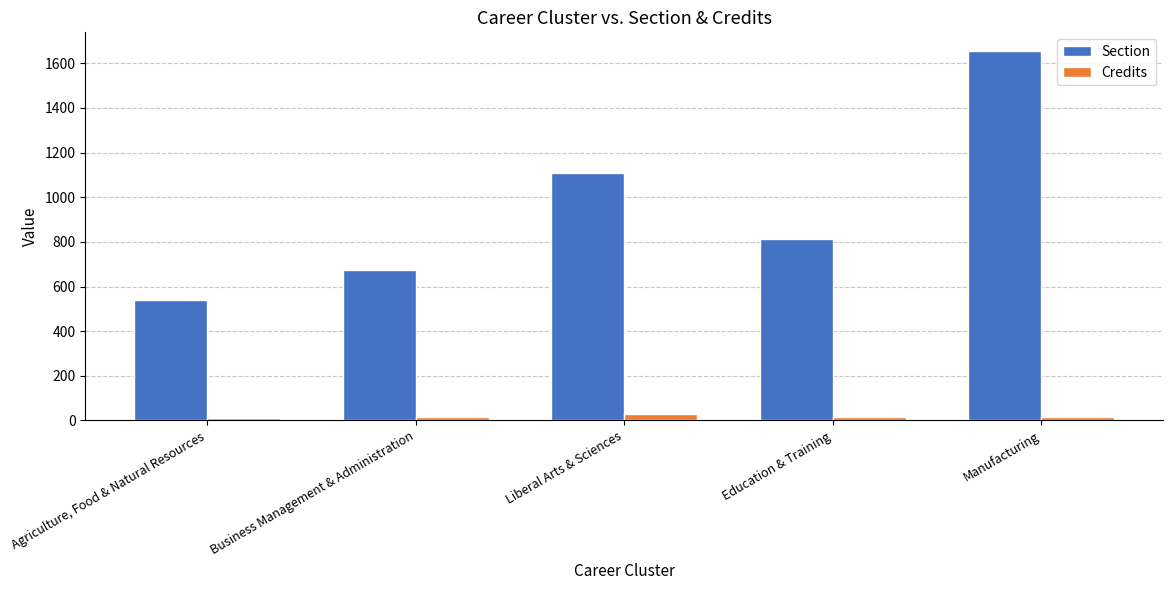

What is the highest value of the Section series?

1656